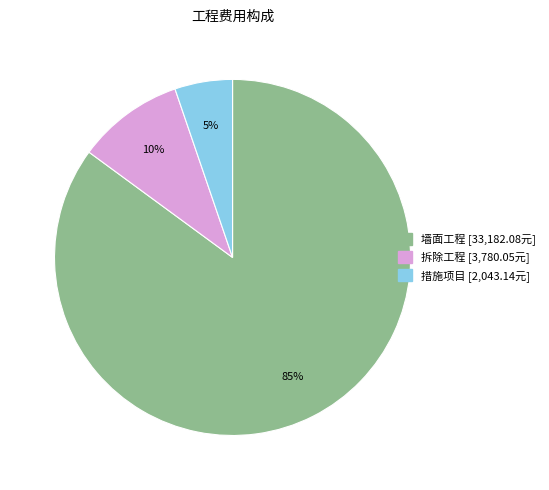

Between 墙面工程 and 措施项目, which is larger?

墙面工程